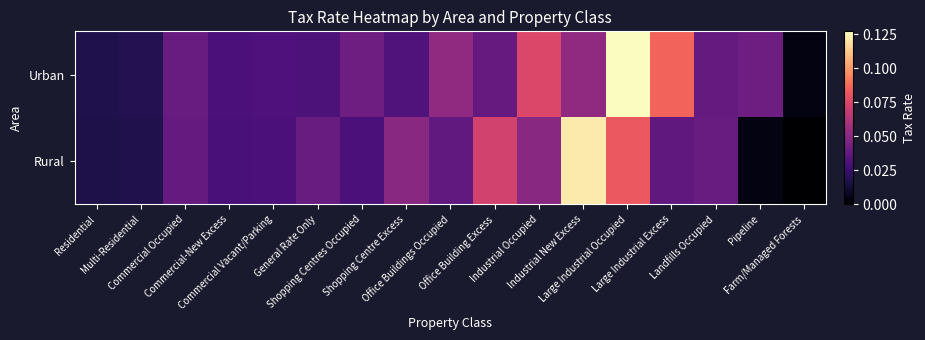

Which series has the largest total across all categories?

Urban